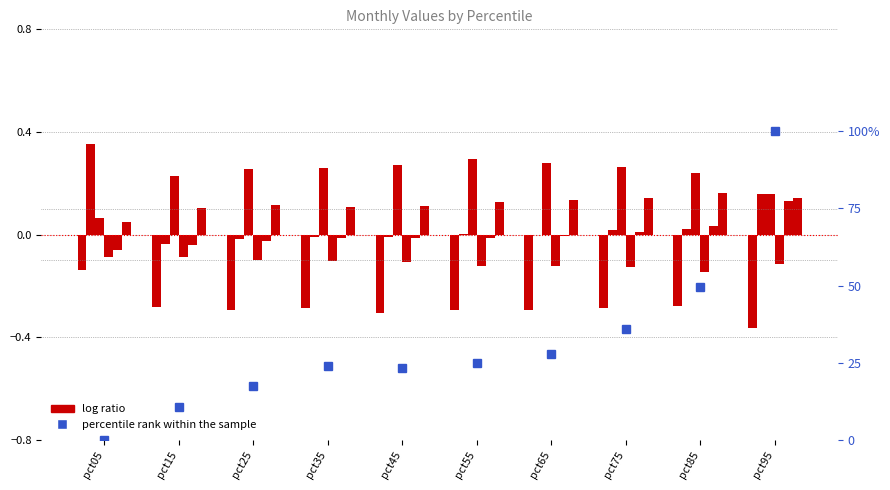

Which label corresponds to the largest value in the chart?

pct95